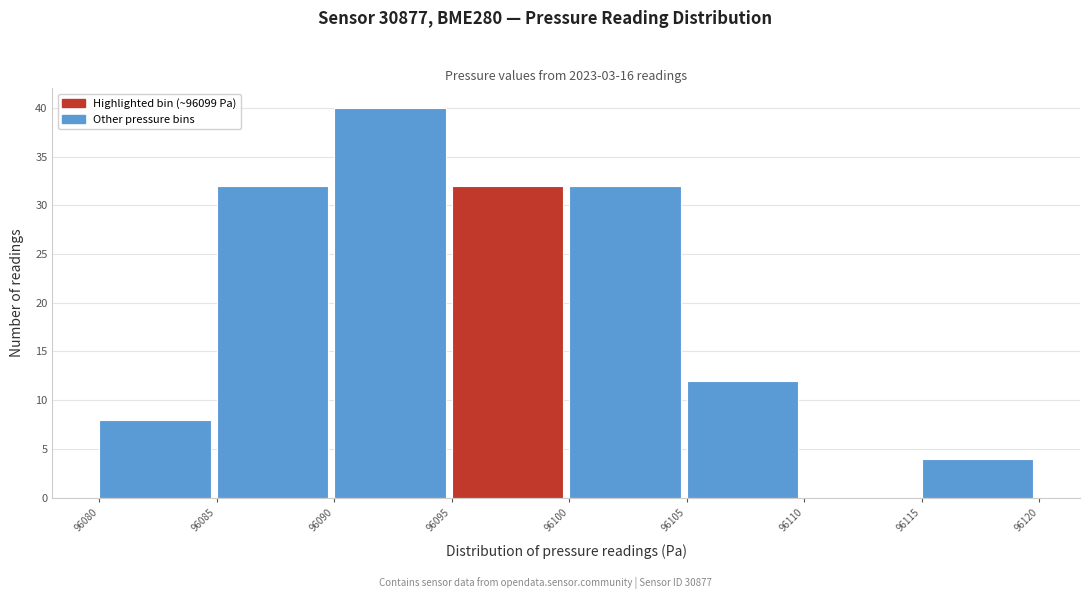

Reading left to right, transcribe this chart: for each bar, give the range it covers on the x-axis and its height. The values are not printed on the chart, so give them approximately, as read against the axis.

96080 to 96085: 8
96085 to 96090: 32
96090 to 96095: 40
96095 to 96100: 32
96100 to 96105: 32
96105 to 96110: 12
96110 to 96115: 0
96115 to 96120: 4